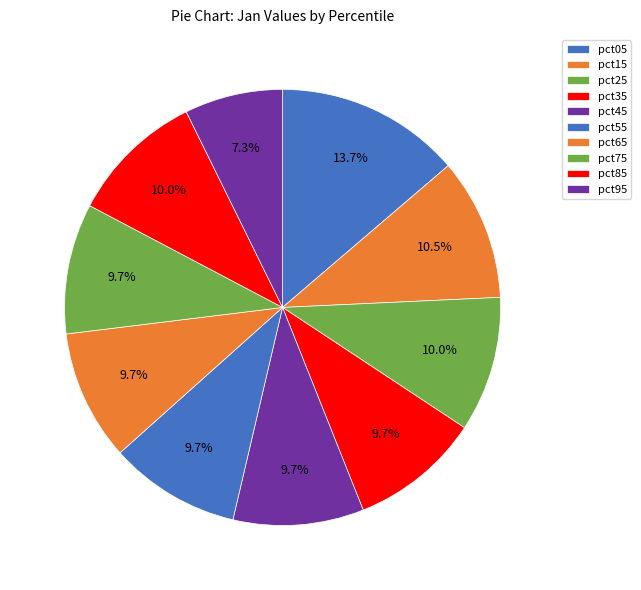

Which category has the biggest portion of the pie?

pct05